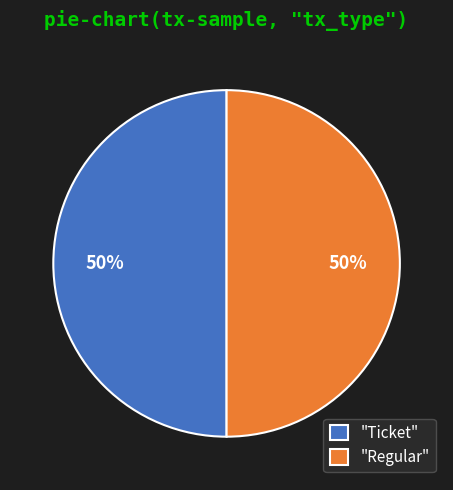

Combined, do "Ticket" and "Regular" account for over 50%?

Yes